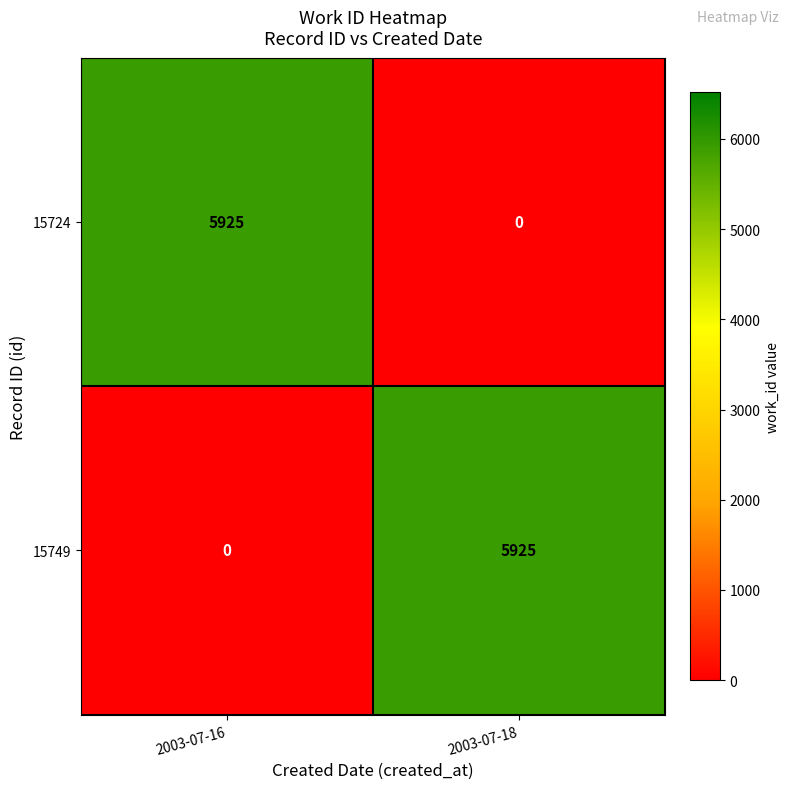

Reading right to left, list all the values displayed in this chart.

15724: 0	5925
15749: 5925	0